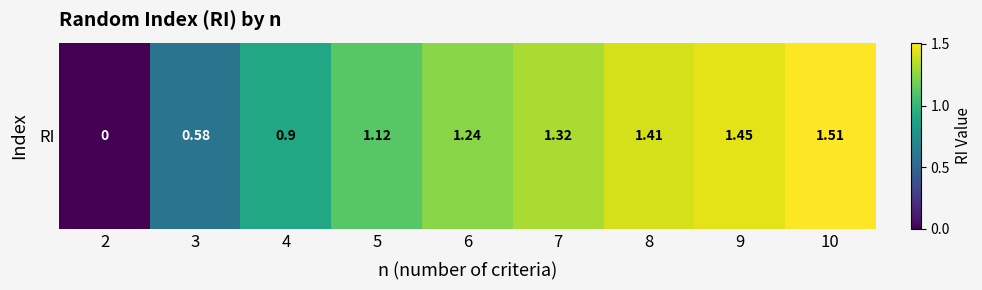

What is the greatest value displayed?

1.5